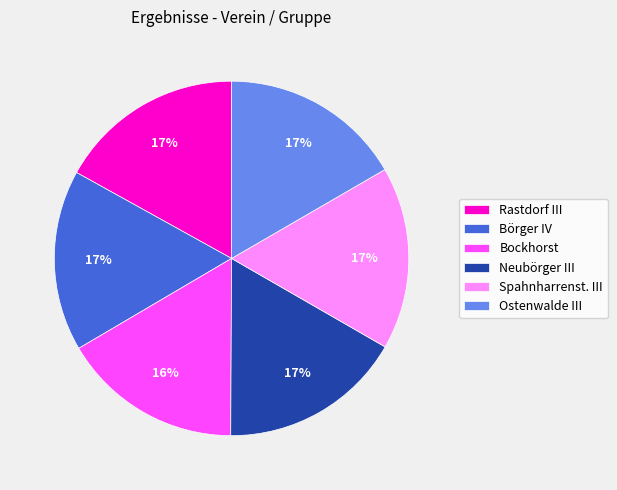

Is it true that Neubörger III is 22% of the pie?

False